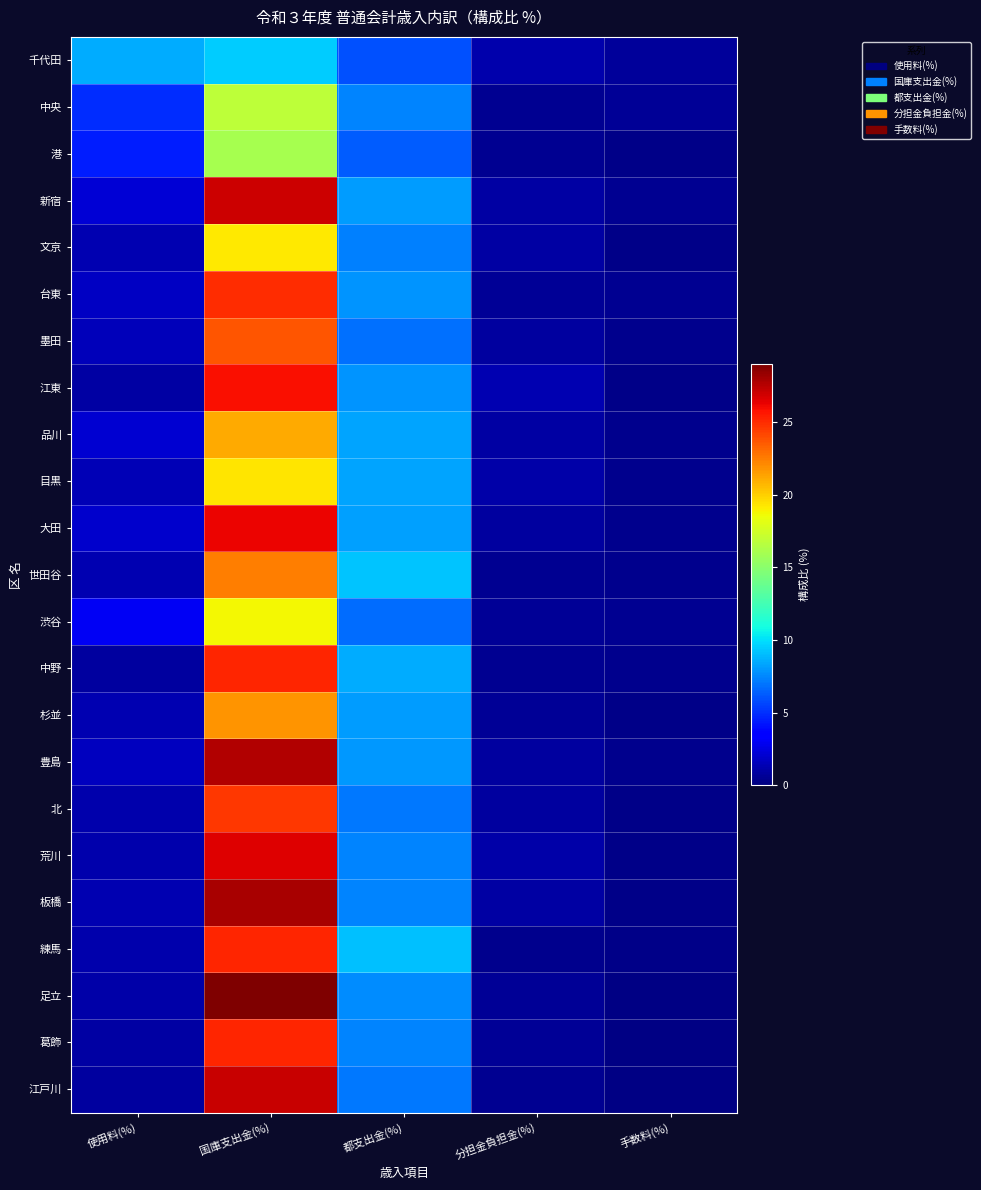

Reading right to left, extract all data points from this chart.

千代田: 手数料(%)=0.8	分担金負担金(%)=1.2	都支出金(%)=6.0	国庫支出金(%)=9.4	使用料(%)=8.6
中央: 手数料(%)=0.6	分担金負担金(%)=0.5	都支出金(%)=7.4	国庫支出金(%)=16.8	使用料(%)=4.9
港: 手数料(%)=0.3	分担金負担金(%)=0.5	都支出金(%)=6.3	国庫支出金(%)=16.0	使用料(%)=4.4
新宿: 手数料(%)=0.5	分担金負担金(%)=1.0	都支出金(%)=8.1	国庫支出金(%)=27.0	使用料(%)=2.2
文京: 手数料(%)=0.3	分担金負担金(%)=0.9	都支出金(%)=7.3	国庫支出金(%)=19.2	使用料(%)=1.2
台東: 手数料(%)=0.5	分担金負担金(%)=0.6	都支出金(%)=7.9	国庫支出金(%)=24.9	使用料(%)=1.7
墨田: 手数料(%)=0.4	分担金負担金(%)=0.9	都支出金(%)=6.9	国庫支出金(%)=23.8	使用料(%)=1.5
江東: 手数料(%)=0.3	分担金負担金(%)=1.3	都支出金(%)=7.9	国庫支出金(%)=25.9	使用料(%)=1.0
品川: 手数料(%)=0.3	分担金負担金(%)=1.0	都支出金(%)=8.3	国庫支出金(%)=21.1	使用料(%)=2.1
目黒: 手数料(%)=0.4	分担金負担金(%)=1.1	都支出金(%)=8.3	国庫支出金(%)=19.3	使用料(%)=1.4
大田: 手数料(%)=0.3	分担金負担金(%)=0.9	都支出金(%)=8.2	国庫支出金(%)=26.2	使用料(%)=2.0
世田谷: 手数料(%)=0.4	分担金負担金(%)=0.5	都支出金(%)=9.2	国庫支出金(%)=22.4	使用料(%)=1.3
渋谷: 手数料(%)=0.5	分担金負担金(%)=0.6	都支出金(%)=6.8	国庫支出金(%)=18.8	使用料(%)=3.0
中野: 手数料(%)=0.3	分担金負担金(%)=0.6	都支出金(%)=8.6	国庫支出金(%)=25.2	使用料(%)=0.8
杉並: 手数料(%)=0.3	分担金負担金(%)=0.6	都支出金(%)=8.1	国庫支出金(%)=21.8	使用料(%)=1.4
豊島: 手数料(%)=0.4	分担金負担金(%)=0.8	都支出金(%)=7.9	国庫支出金(%)=27.7	使用料(%)=1.6
北: 手数料(%)=0.3	分担金負担金(%)=0.8	都支出金(%)=7.0	国庫支出金(%)=24.6	使用料(%)=1.2
荒川: 手数料(%)=0.3	分担金負担金(%)=1.0	都支出金(%)=7.4	国庫支出金(%)=26.6	使用料(%)=1.2
板橋: 手数料(%)=0.3	分担金負担金(%)=0.9	都支出金(%)=7.4	国庫支出金(%)=27.9	使用料(%)=1.3
練馬: 手数料(%)=0.3	分担金負担金(%)=0.4	都支出金(%)=9.1	国庫支出金(%)=25.3	使用料(%)=1.2
足立: 手数料(%)=0.2	分担金負担金(%)=0.6	都支出金(%)=7.7	国庫支出金(%)=29.0	使用料(%)=1.1
葛飾: 手数料(%)=0.2	分担金負担金(%)=0.6	都支出金(%)=7.4	国庫支出金(%)=25.2	使用料(%)=0.9
江戸川: 手数料(%)=0.2	分担金負担金(%)=0.5	都支出金(%)=7.0	国庫支出金(%)=27.1	使用料(%)=0.8